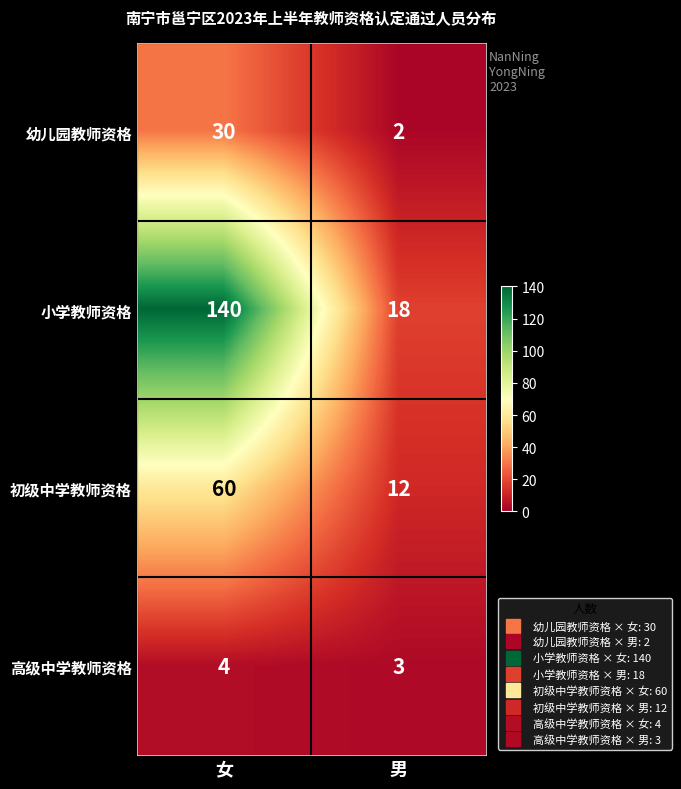

What is the sum of all 幼儿园教师资格 values?

32